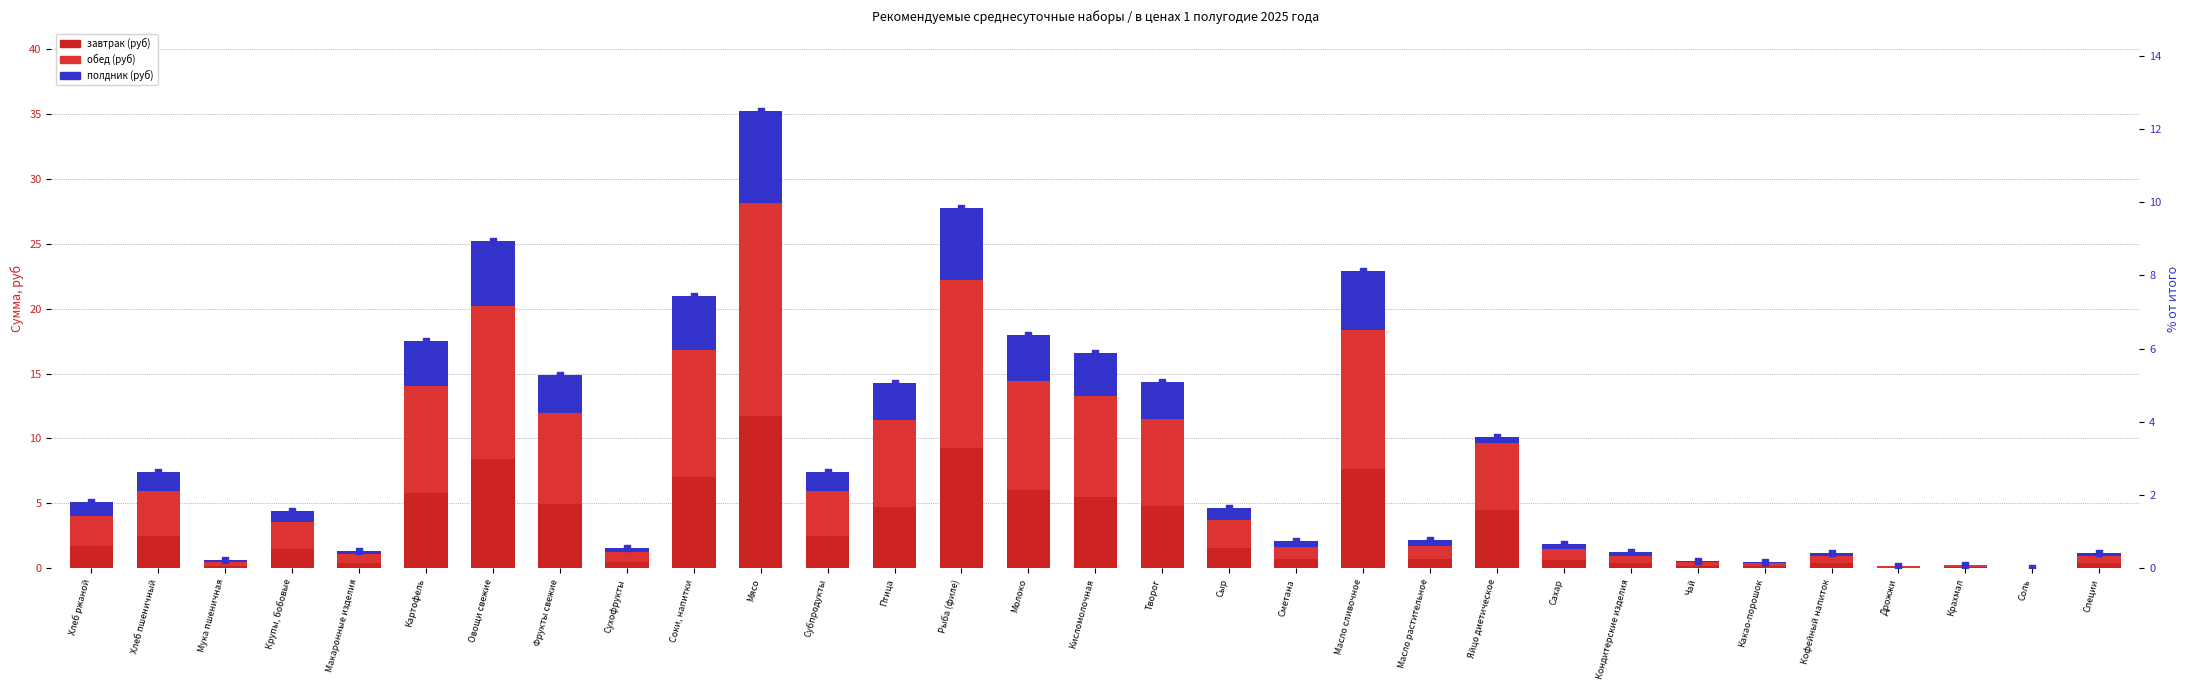

What are all the series names shown in the legend?

завтрак (руб), обед (руб), полдник (руб)